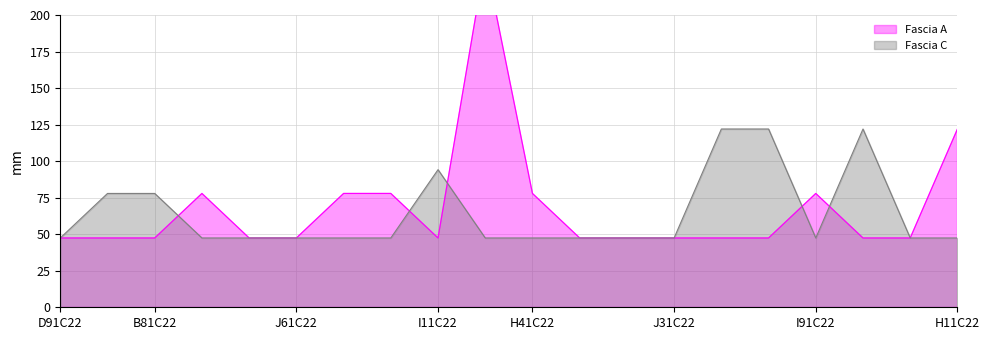

The value of Fascia C at I21C22000260006 is 74.6. True or false?

False